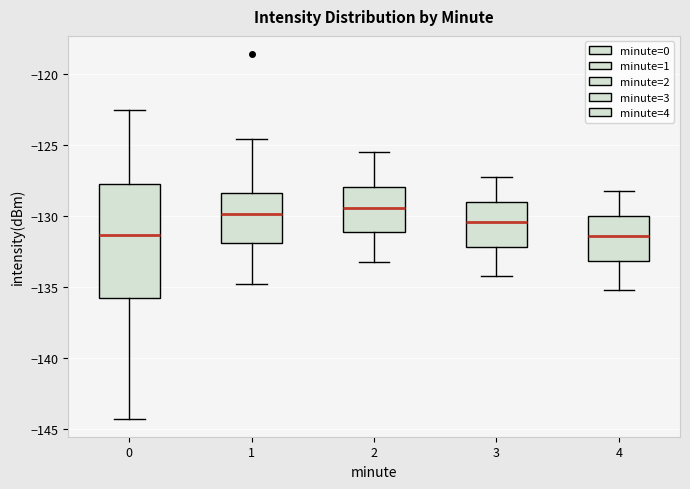

Which box is the tallest, from its lower edge to its upper edge?

0